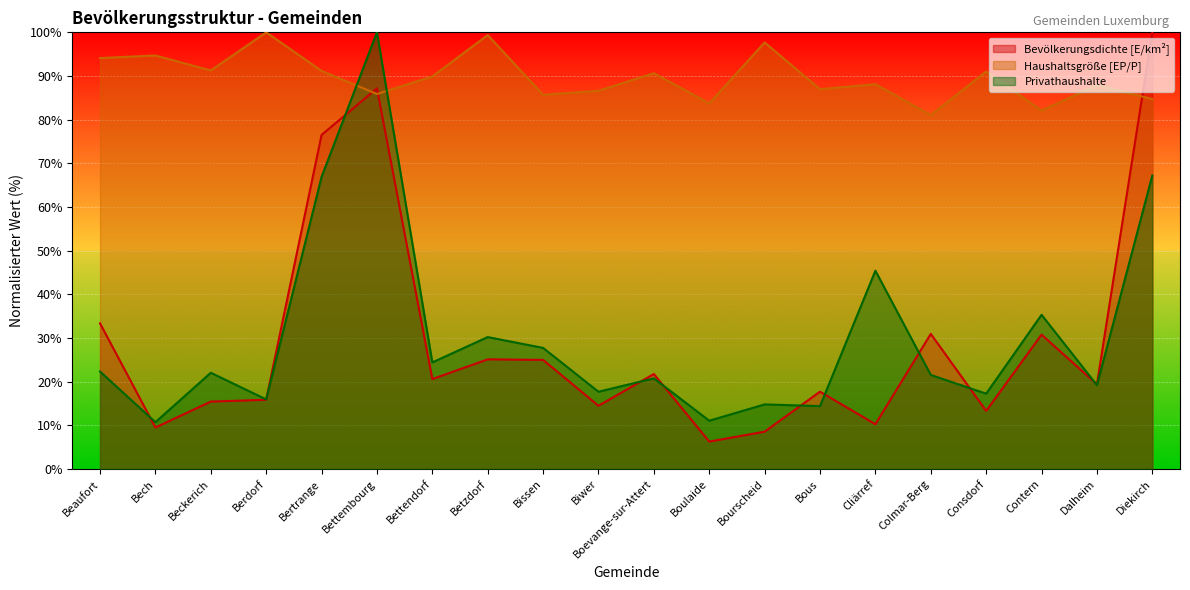

What is the sum of all Haushaltsgröße [EP/P] values?

1792.6